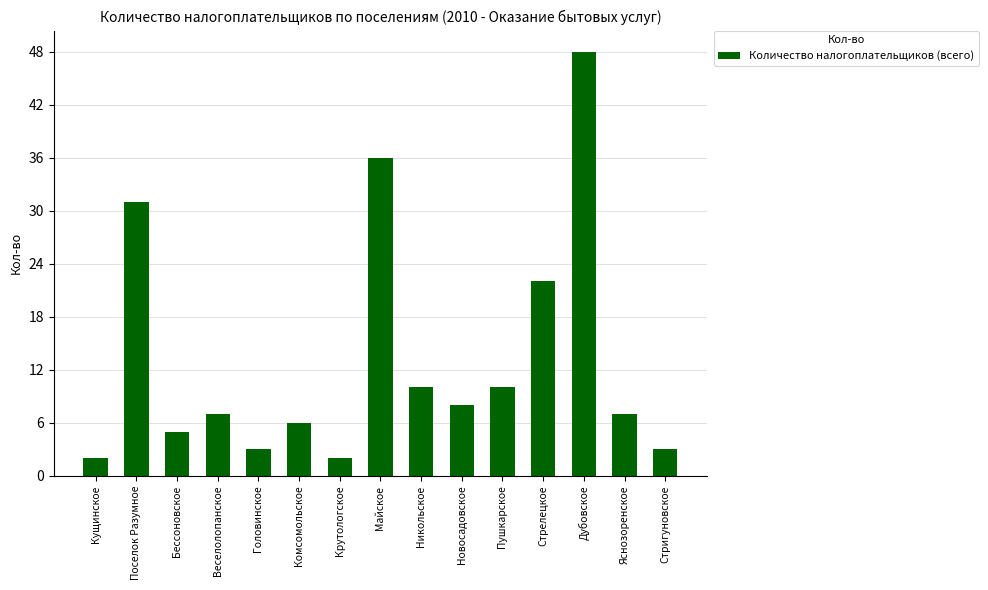

Is it true that the value at Майское is 36?

True